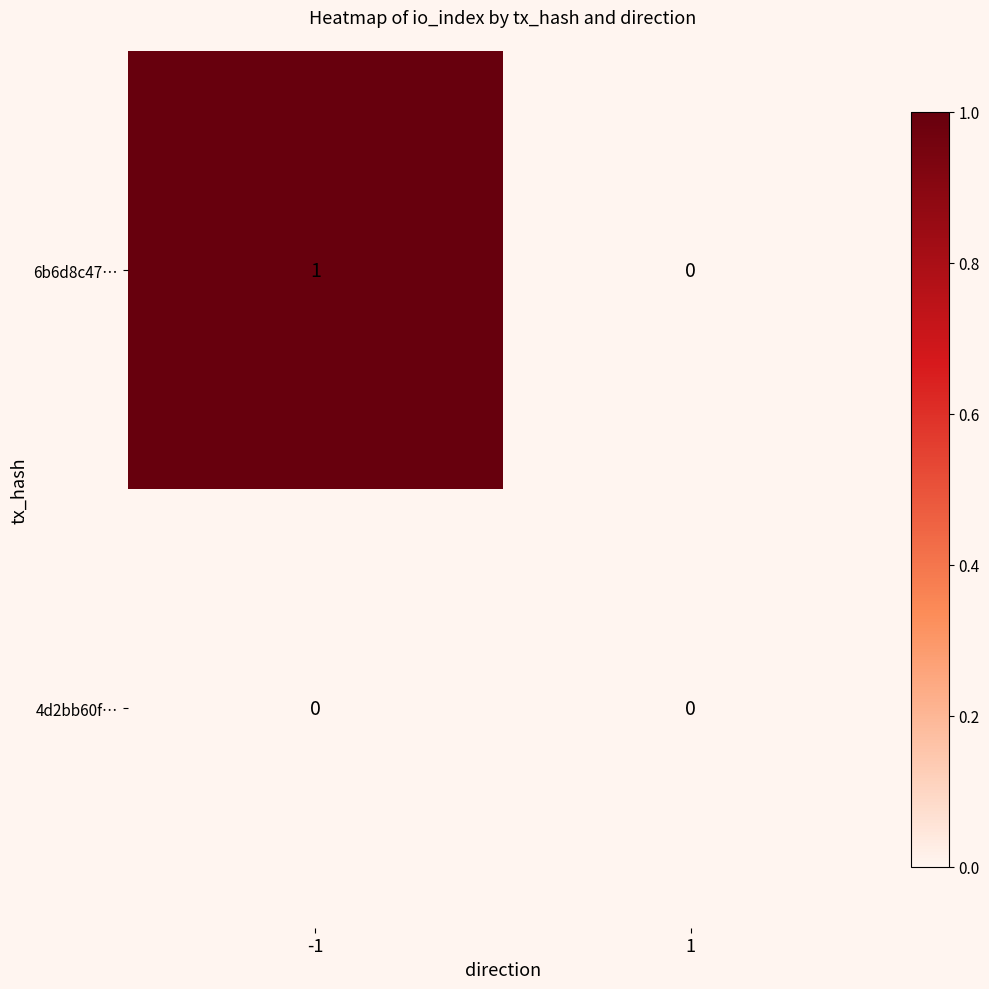

What is the total value across all series at -1?

1